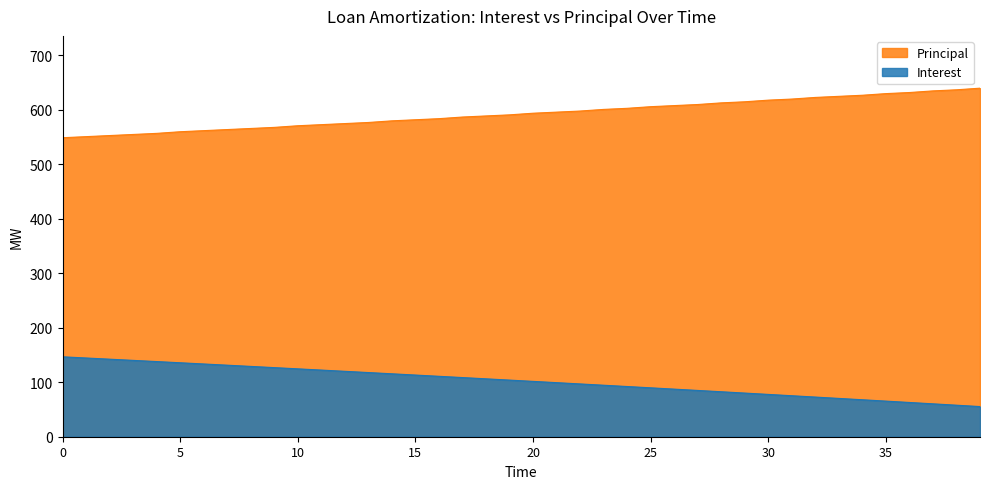

True or false: Interest and Principal intersect in this chart.

False